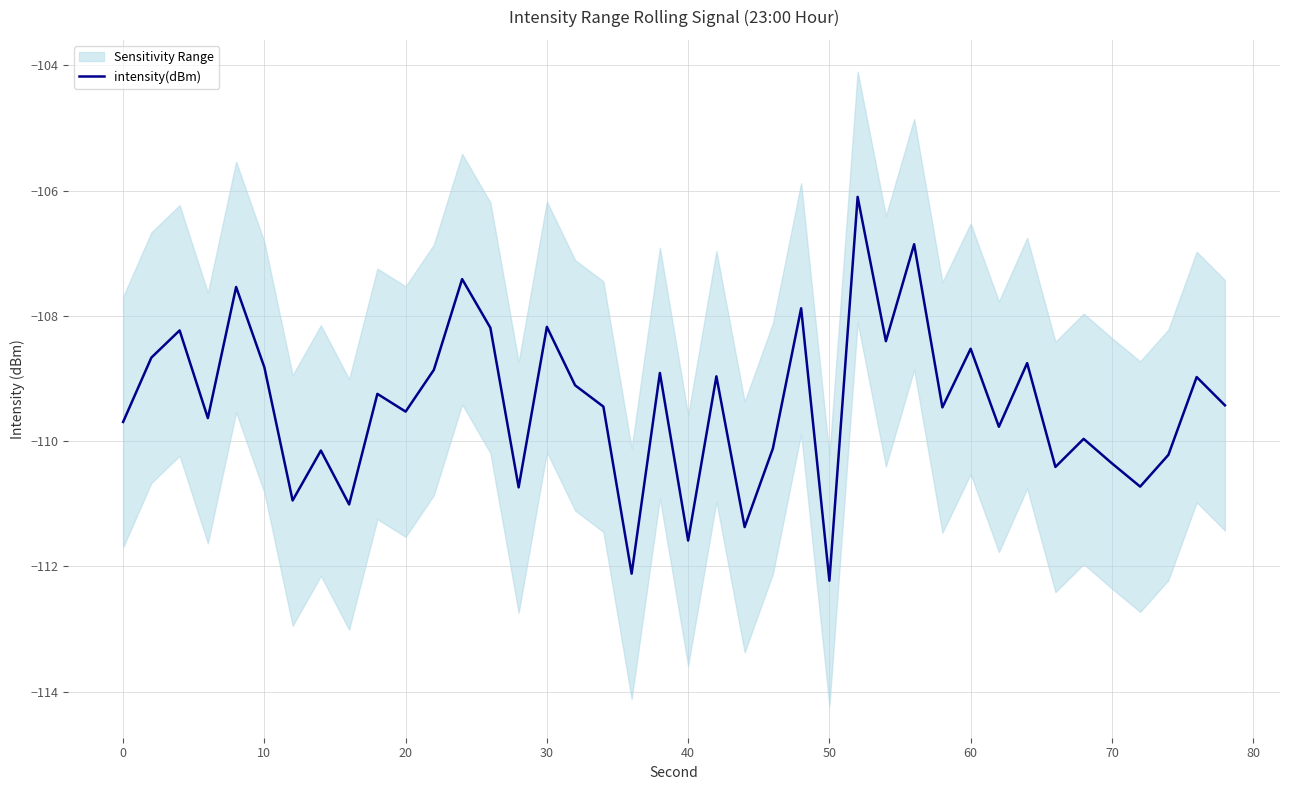

True or false: there are more than 2 points higher than both neighbors.

True